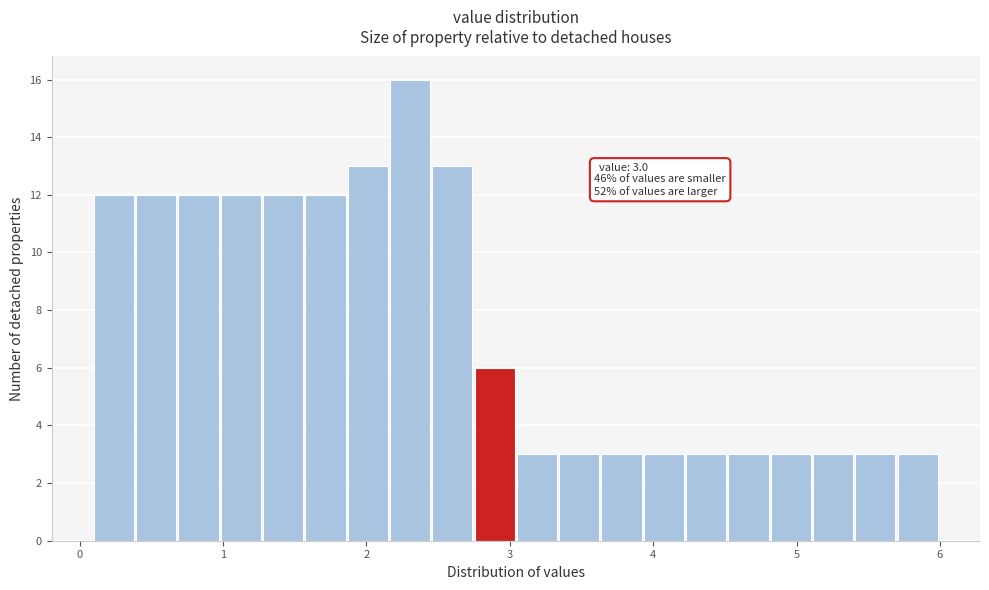

Read against the x-axis, roughly where is the centre of the tallest bar?

2.3